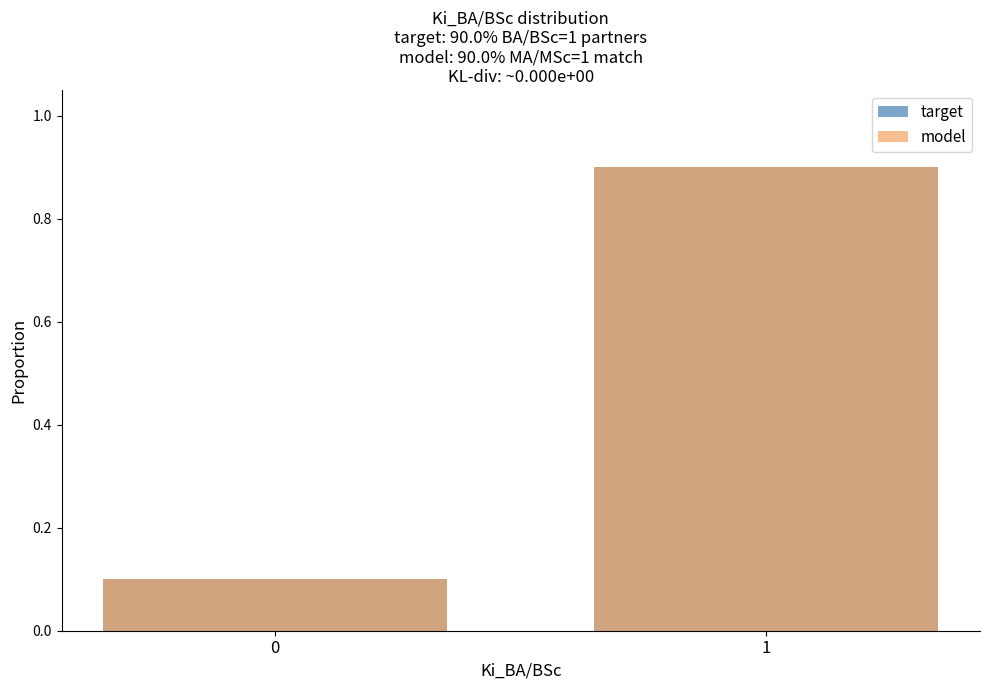

What is the difference between the maximum and minimum values in the target series?

0.8